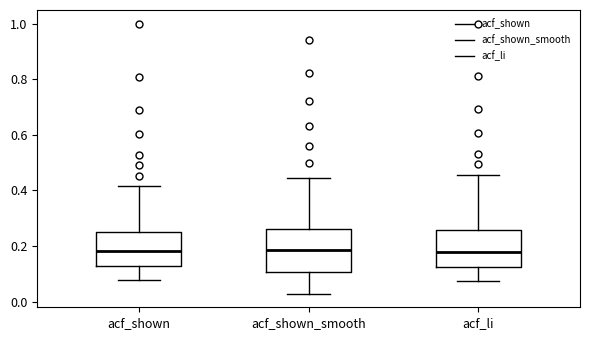

Reading left to right, transcribe this box plot: for each box, give where its median line is, the range the box spans, and where its two whiskers end, as read against the y-axis. The values are not printed on the chart, so give them approximately, as read against the axis.

acf_shown: median 0.18, box 0.12 to 0.26, whiskers 0.08 to 0.42
acf_shown_smooth: median 0.18, box 0.10 to 0.26, whiskers 0.02 to 0.44
acf_li: median 0.18, box 0.12 to 0.26, whiskers 0.08 to 0.46